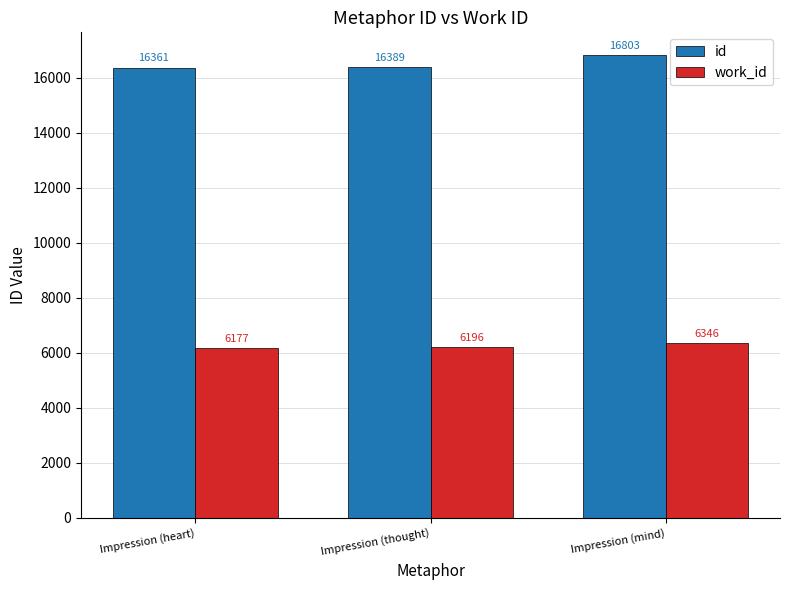

What is the spread (max minus min) of values at Impression (heart)?

10184